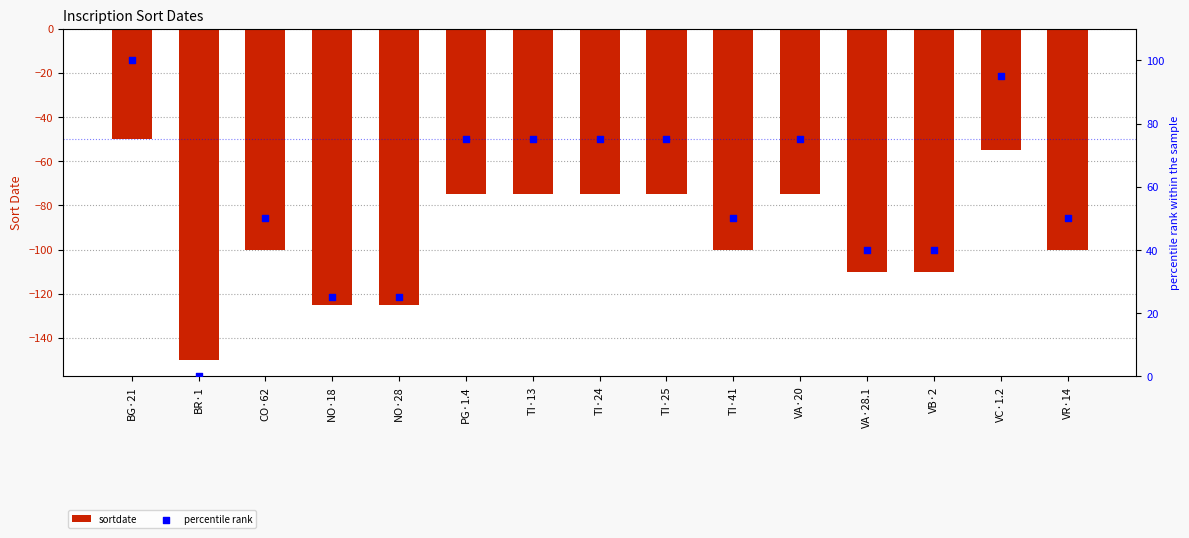

Which series has the largest Y range (max minus min)?

sortdate